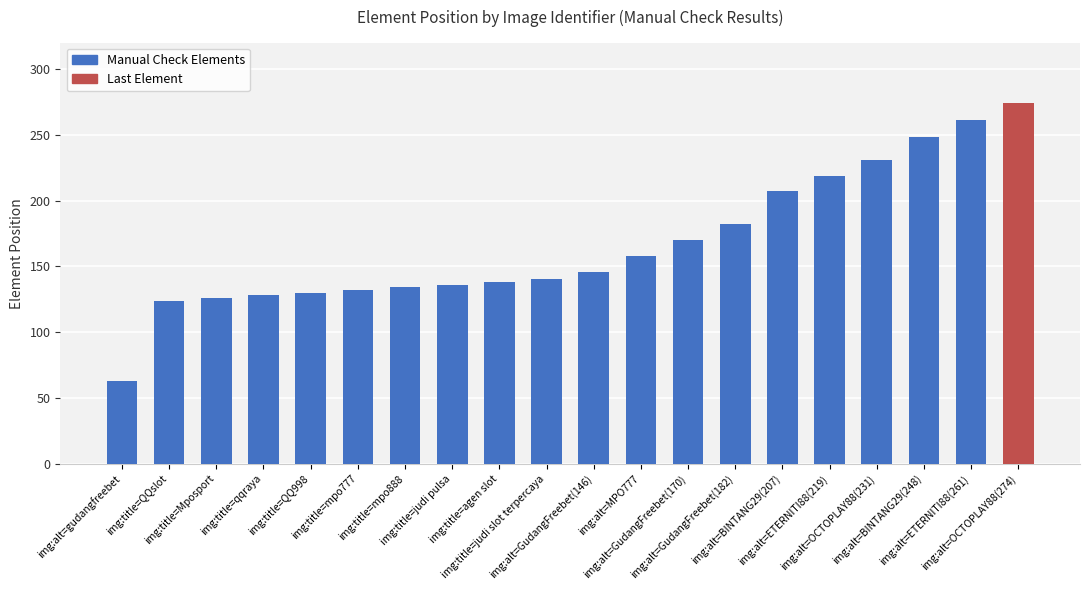

What is the greatest value displayed?

274